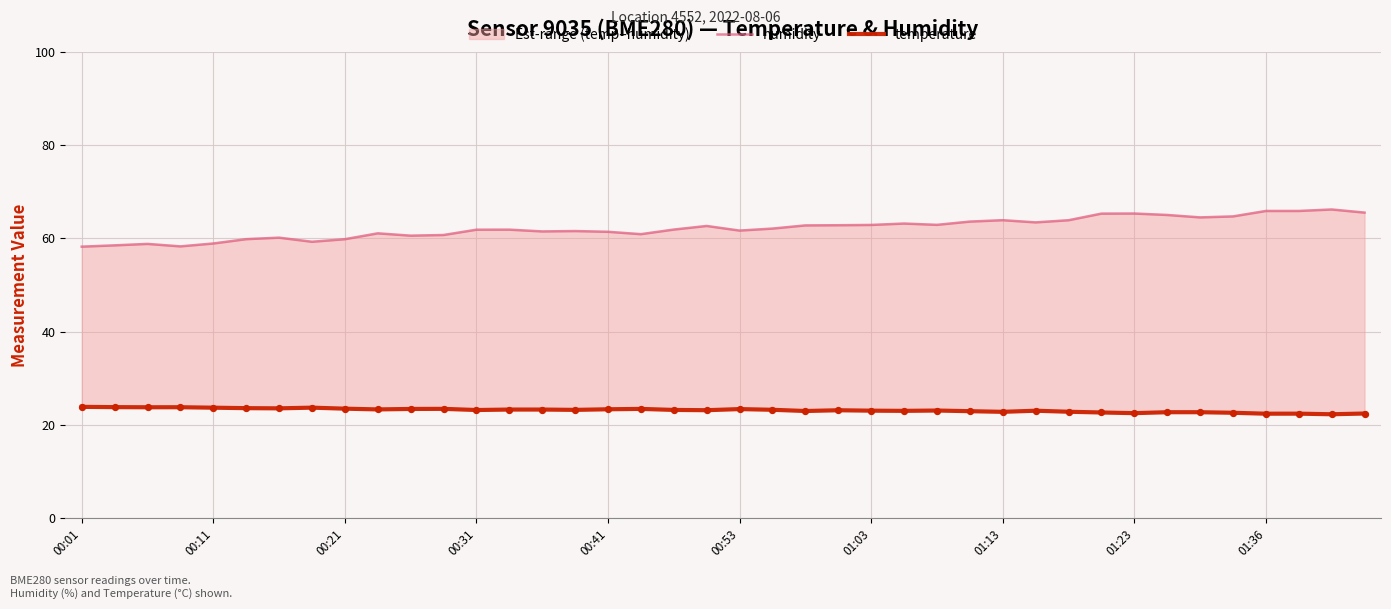

Which series contains the lowest Y value?

temperature